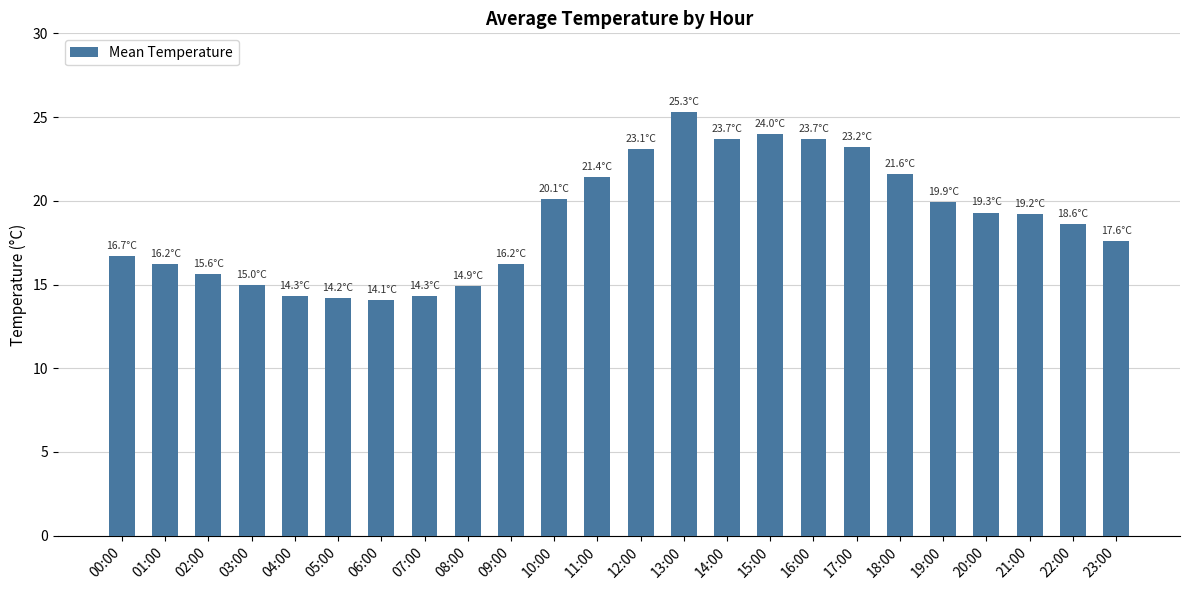

What is the value of the 9th bar from the left?

14.9